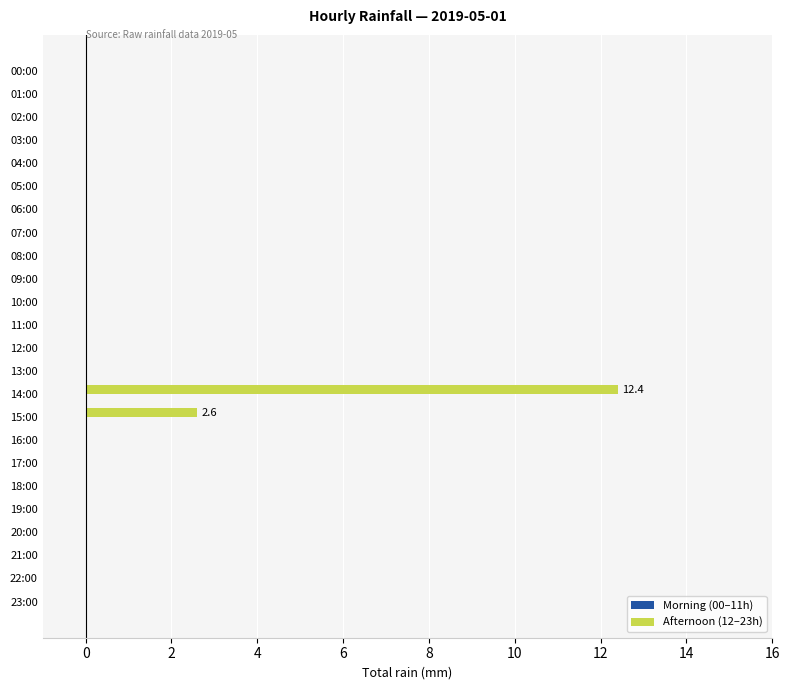

What is the maximum value shown in the chart?

12.4